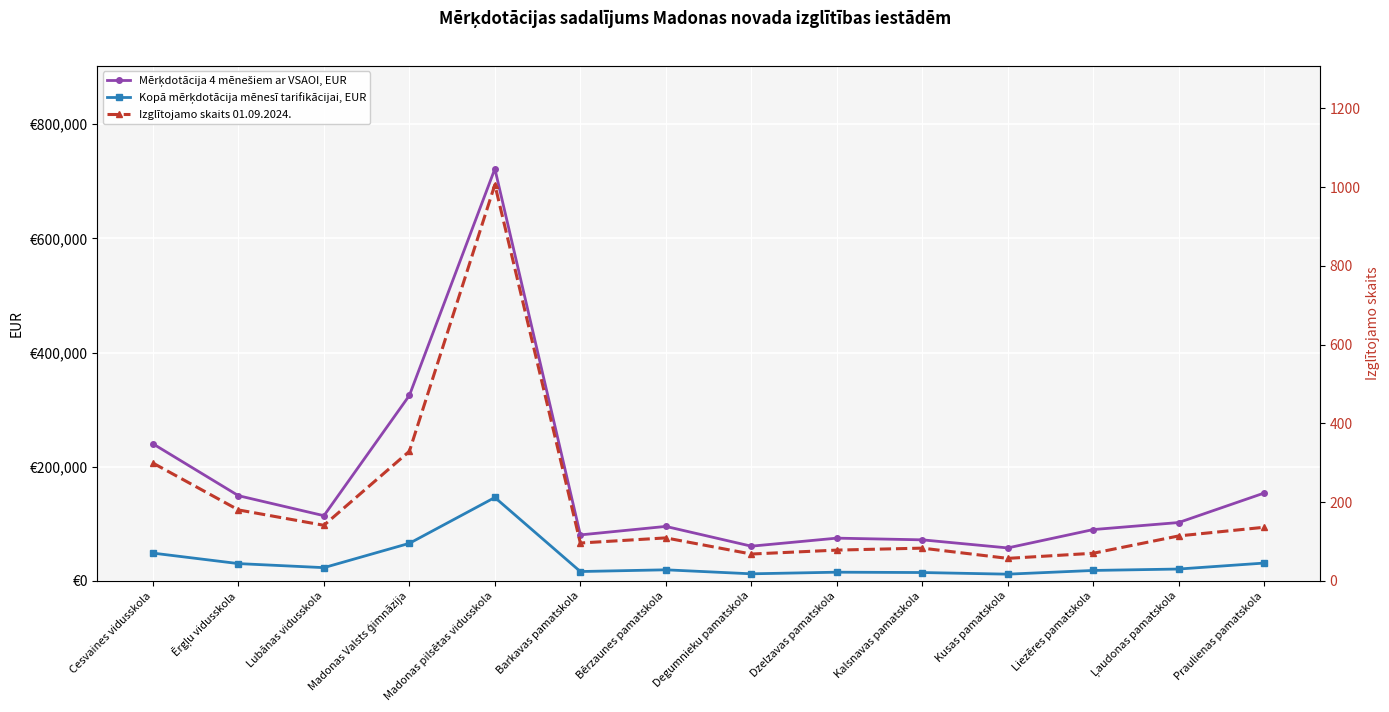

True or false: Izglītojamo skaits 01.09.2024. and Mērķdotācija 4 mēnešiem ar VSAOI, EUR intersect in this chart.

False